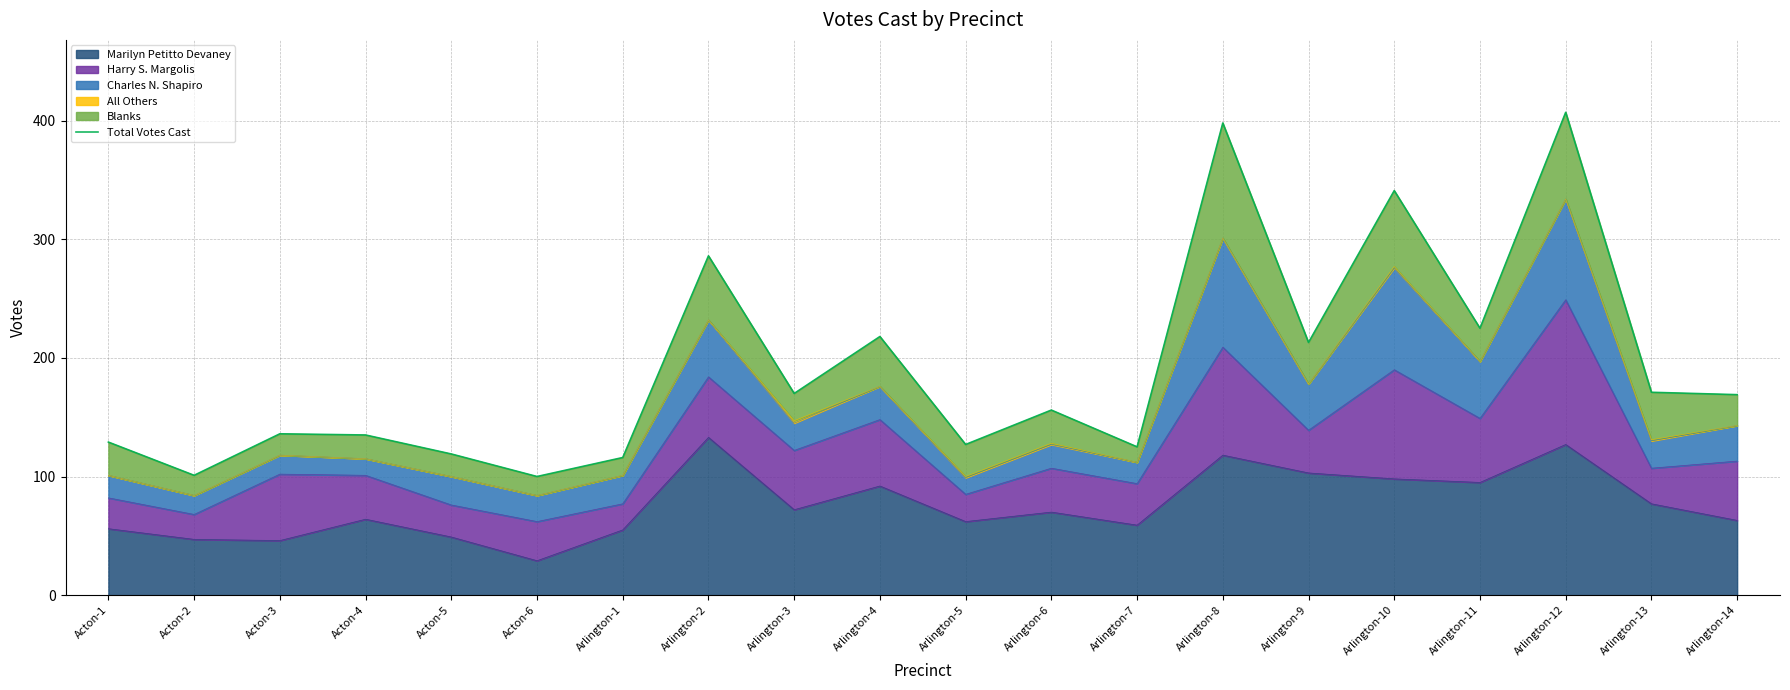

True or false: the data shows 349 at Arlington-9.

False